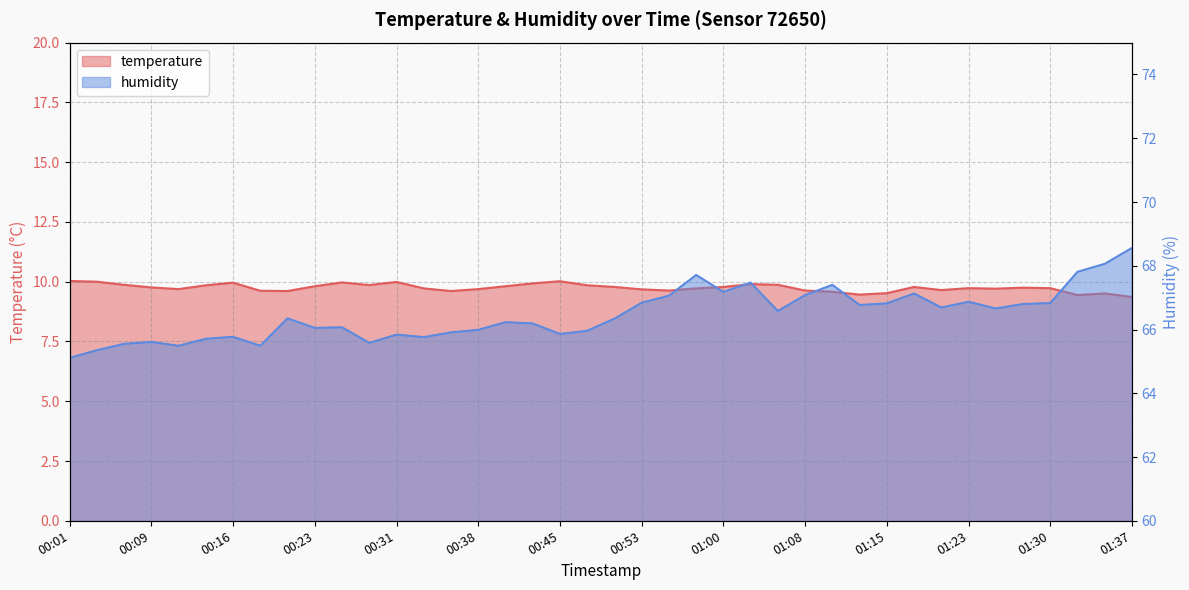

List the labels in order of temperature value, smallest first.

01:37, 01:32, 01:13, 01:35, 01:15, 01:10, 00:21, 00:36, 00:18, 00:55, 01:08, 01:20, 00:53, 00:11, 00:38, 01:25, 00:33, 00:58, 01:23, 01:30, 01:27, 00:09, 00:50, 01:00, 01:18, 00:23, 00:40, 00:13, 00:48, 00:28, 00:06, 01:05, 01:03, 00:43, 00:16, 00:26, 00:31, 00:04, 00:45, 00:01